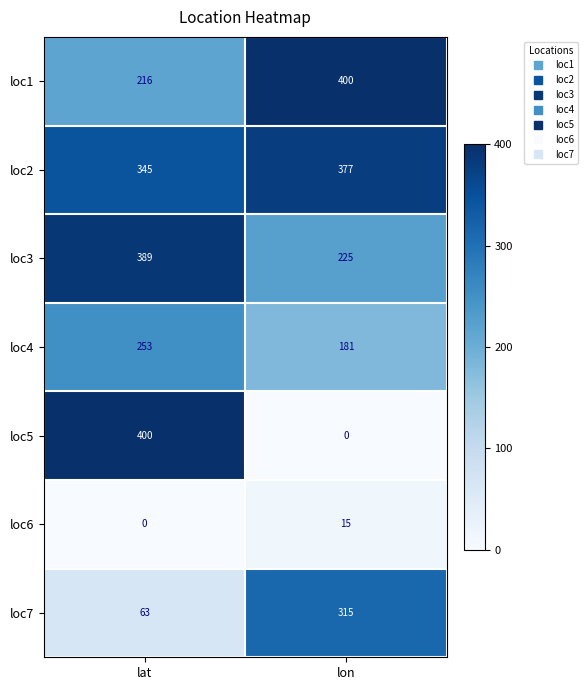

At lat, list the series in order from largest to smallest.

loc5, loc3, loc2, loc4, loc1, loc7, loc6